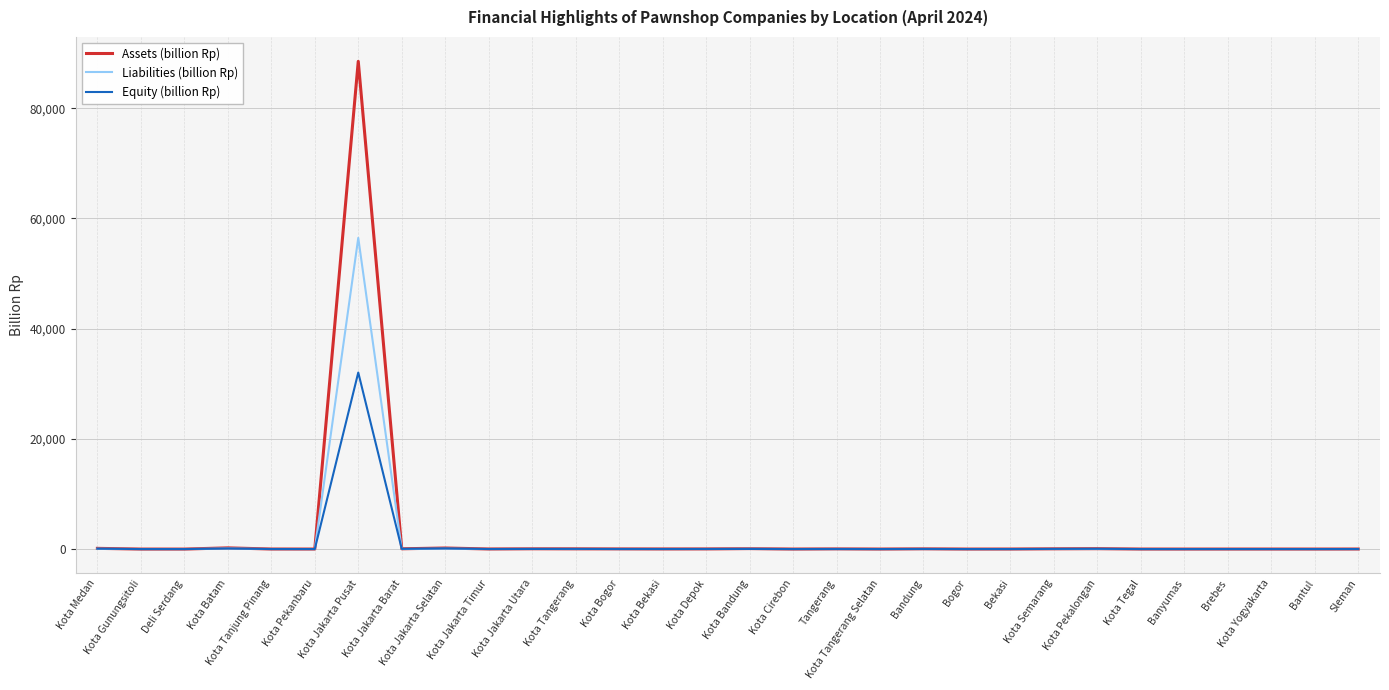

What is the highest value of the Equity (billion Rp) series?

32037.4